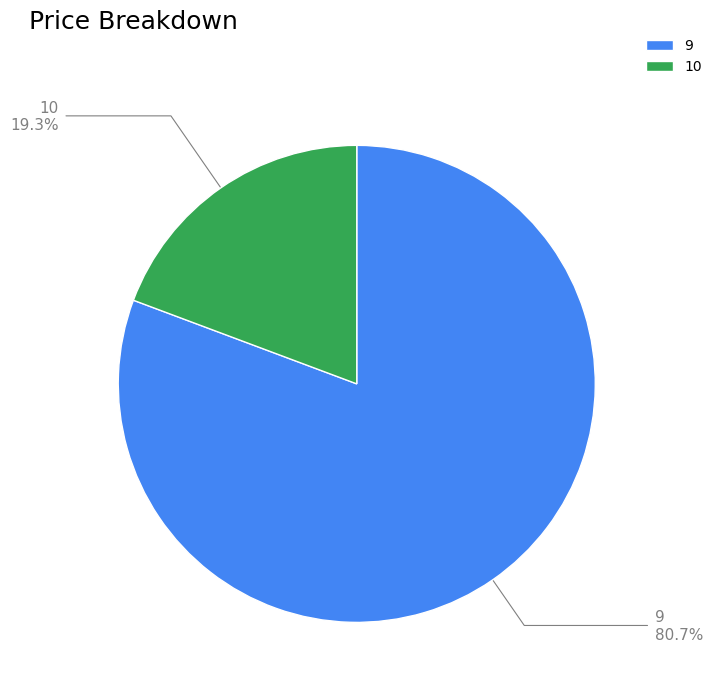

What percentage is the 9 slice, to the nearest percent?

81%